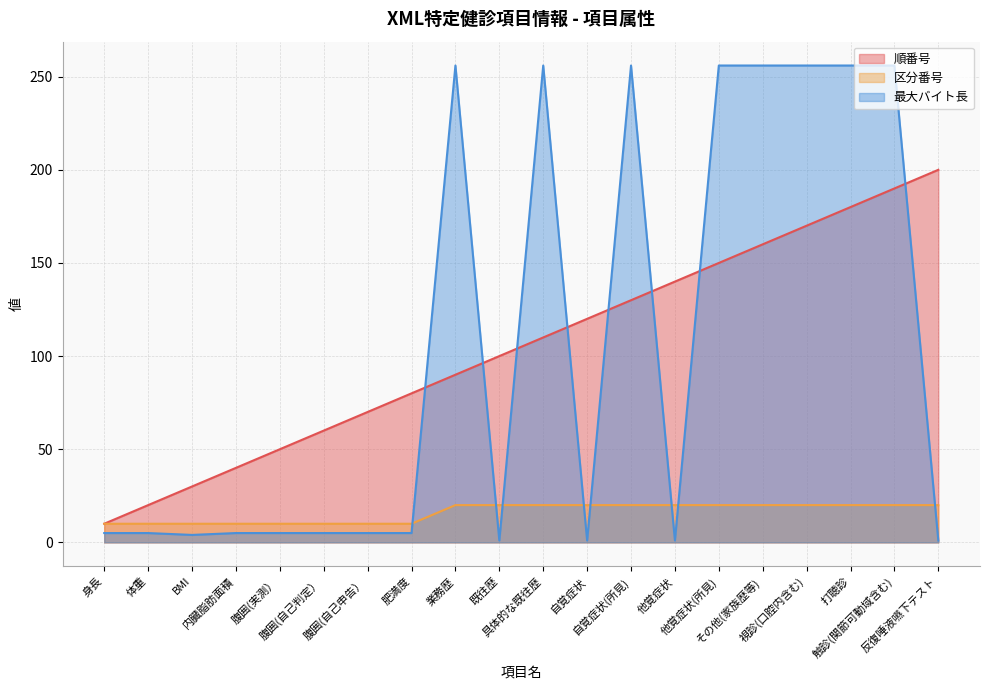

How many categories are shown in the chart?

20